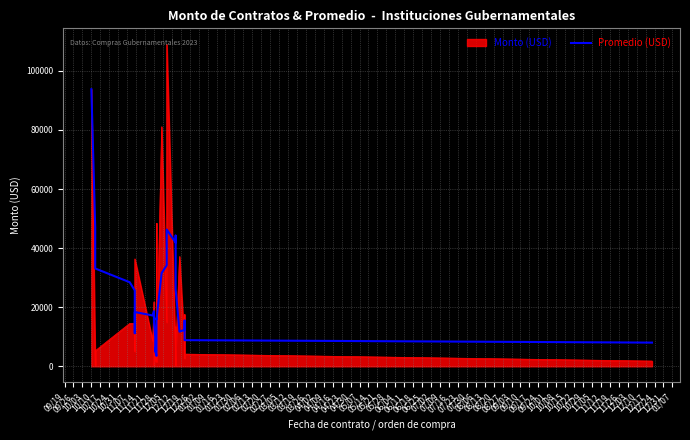

The chart shows a value of 5090.1 at 02/13. True or false?

True